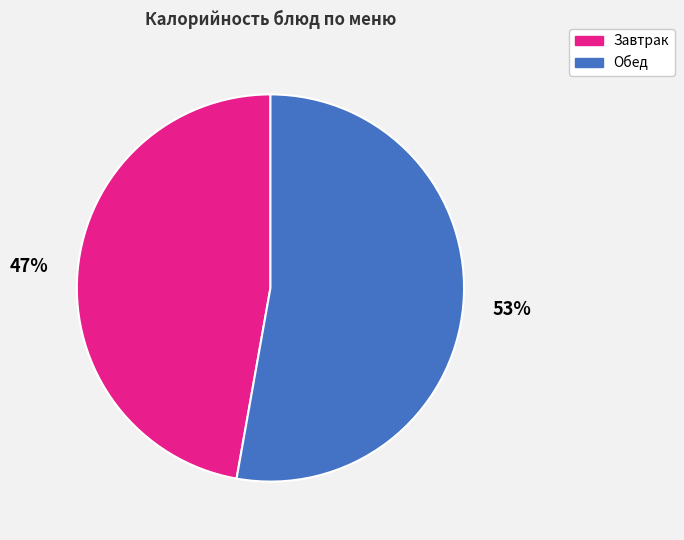

To the nearest percent, what is the average slice percentage?

50%